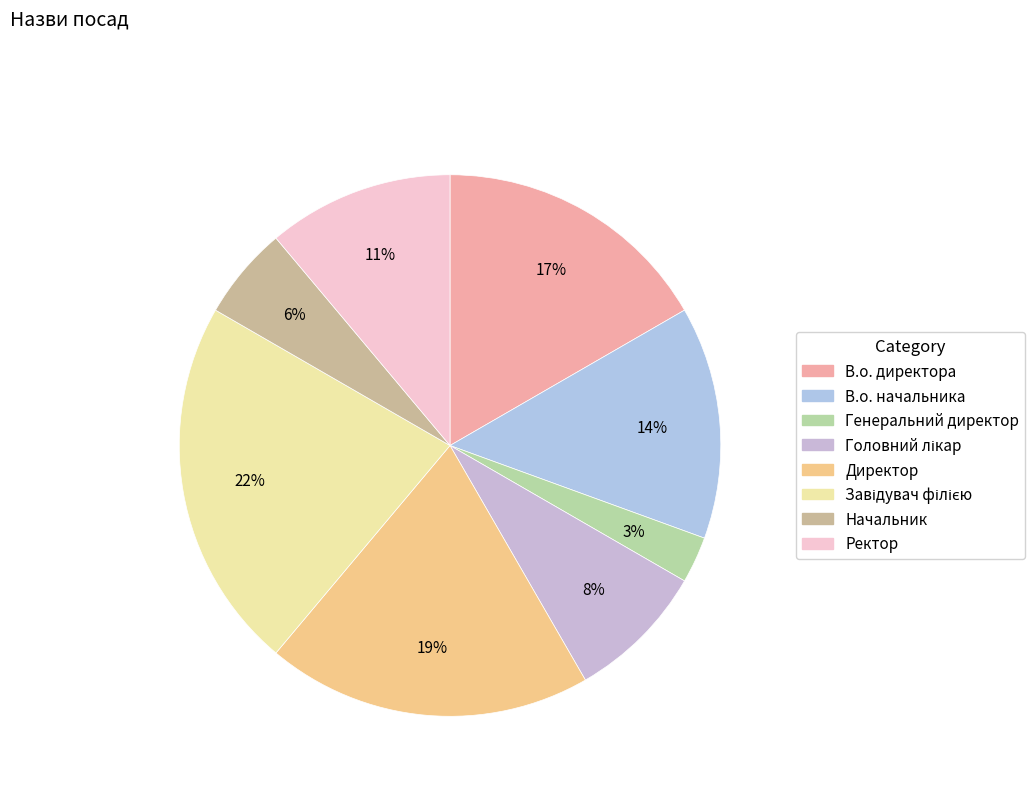

Count the number of slices in the pie.

8